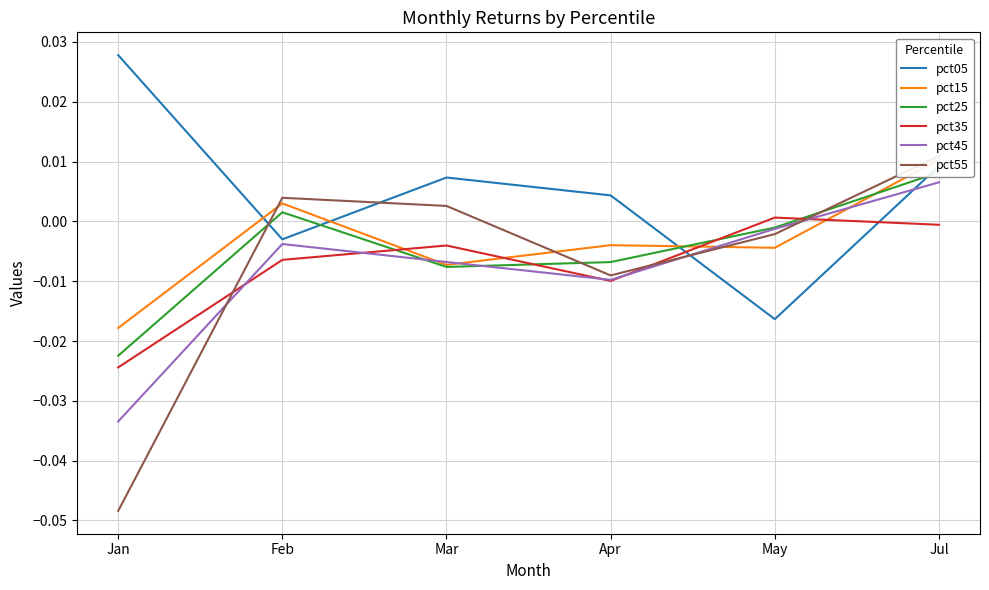

Between Apr and Jul, which series saw the biggest shift?

pct55